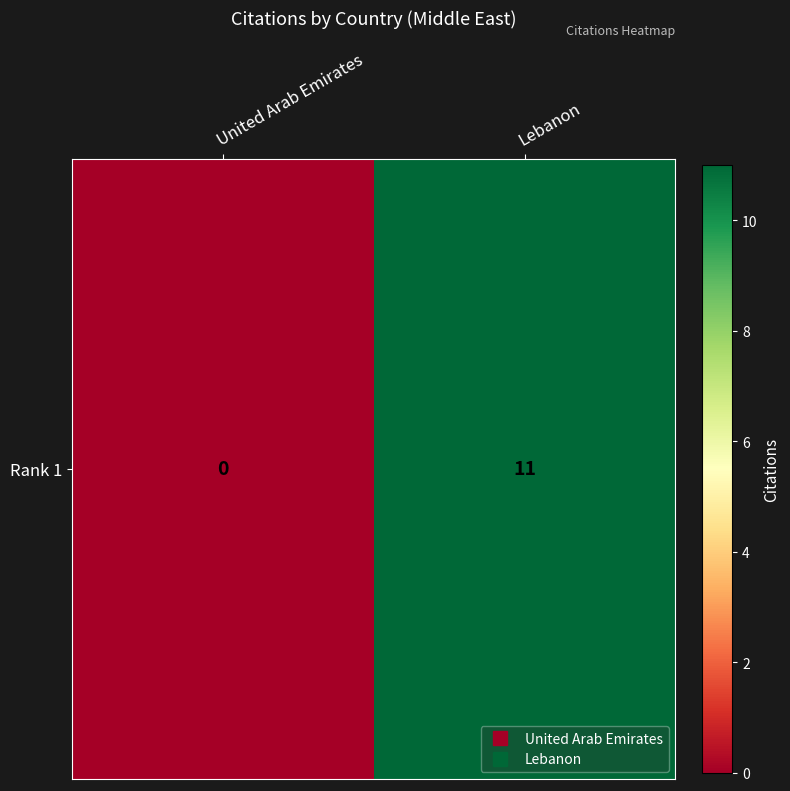

Reading left to right, extract all data points from this chart.

0	11